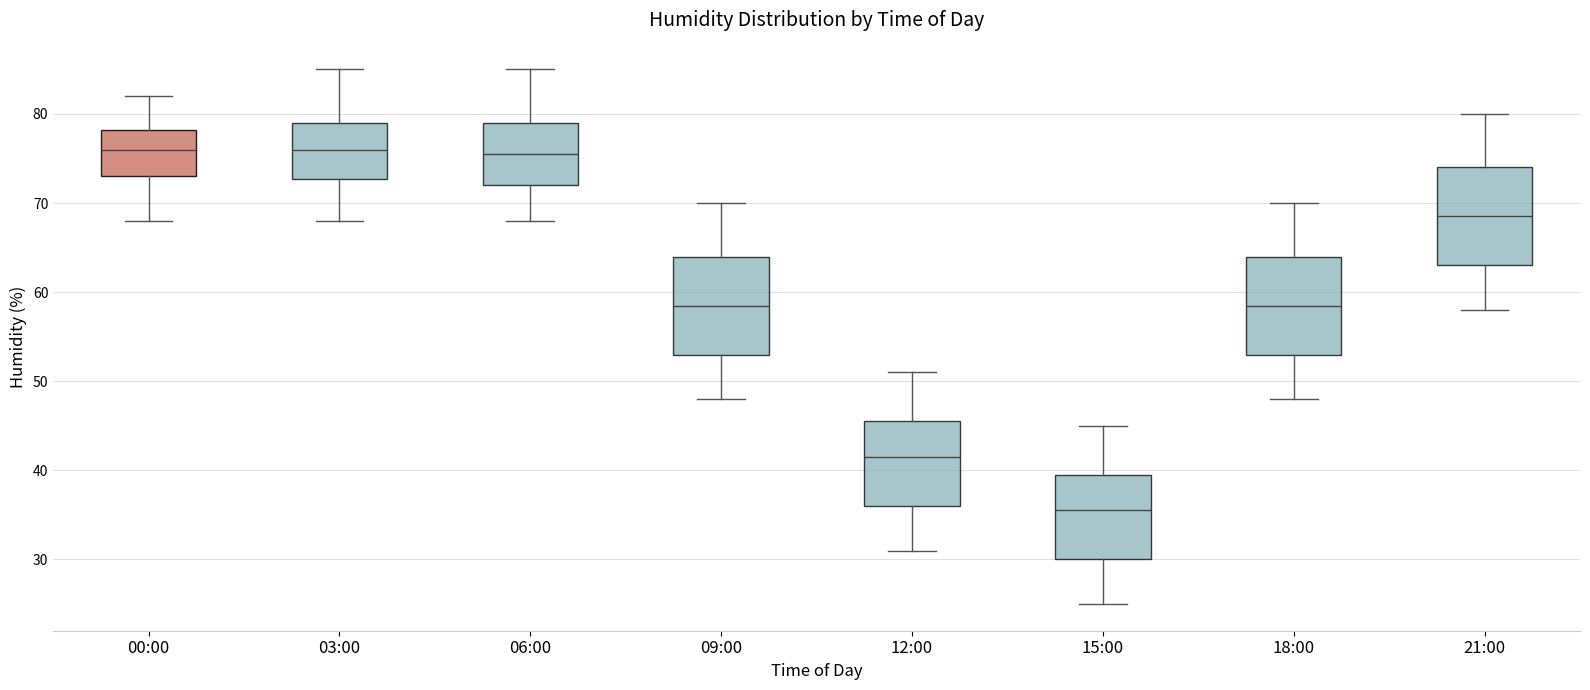

Reading left to right, transcribe this box plot: for each box, give where its median line is, the range the box spans, and where its two whiskers end, as read against the y-axis. The values are not printed on the chart, so give them approximately, as read against the axis.

00:00: median 76, box 73 to 78, whiskers 68 to 82
03:00: median 76, box 73 to 79, whiskers 68 to 85
06:00: median 76, box 72 to 79, whiskers 68 to 85
09:00: median 59, box 53 to 64, whiskers 48 to 70
12:00: median 42, box 36 to 46, whiskers 31 to 51
15:00: median 36, box 30 to 40, whiskers 25 to 45
18:00: median 59, box 53 to 64, whiskers 48 to 70
21:00: median 69, box 63 to 74, whiskers 58 to 80